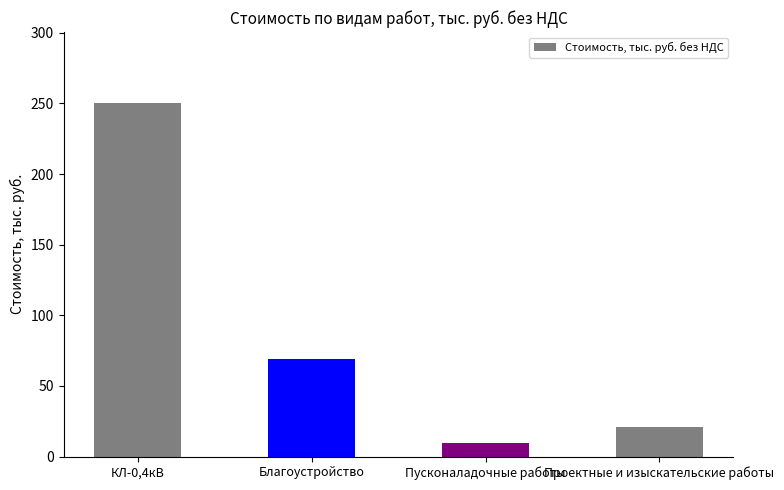

Which category has the lowest value across all series?

Пусконаладочные работы